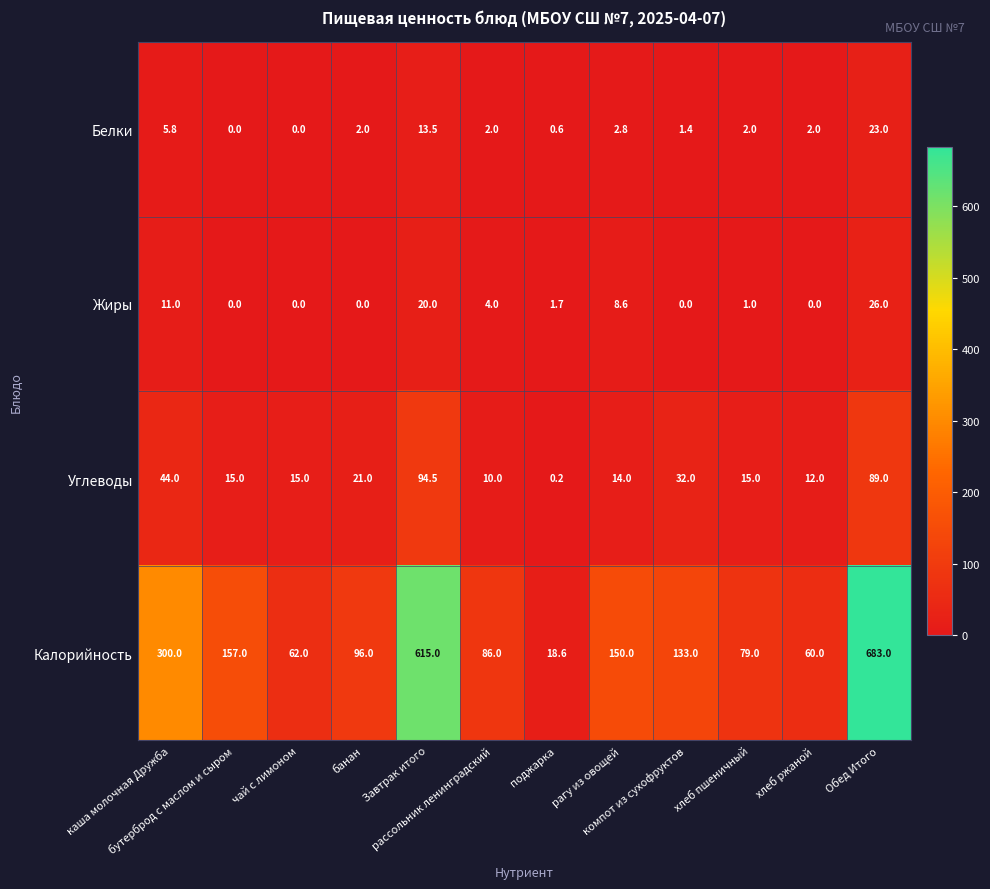

What is the sum of all Углеводы values?

361.7